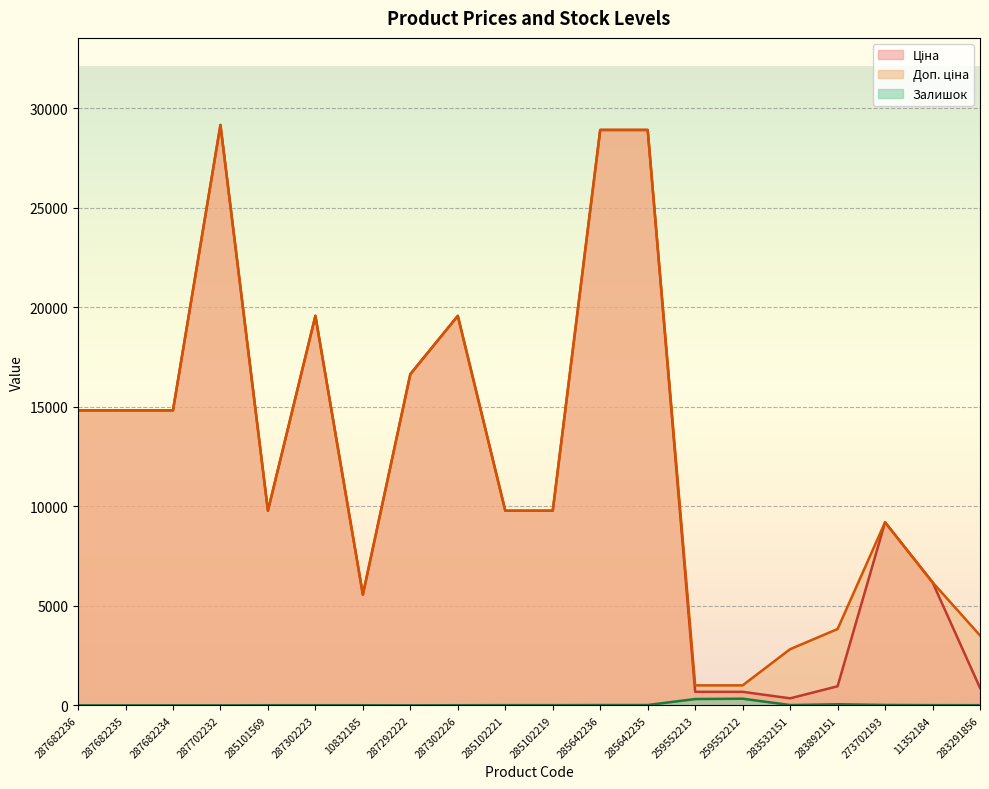

At how many categories does at least one series exceed 9713?

12